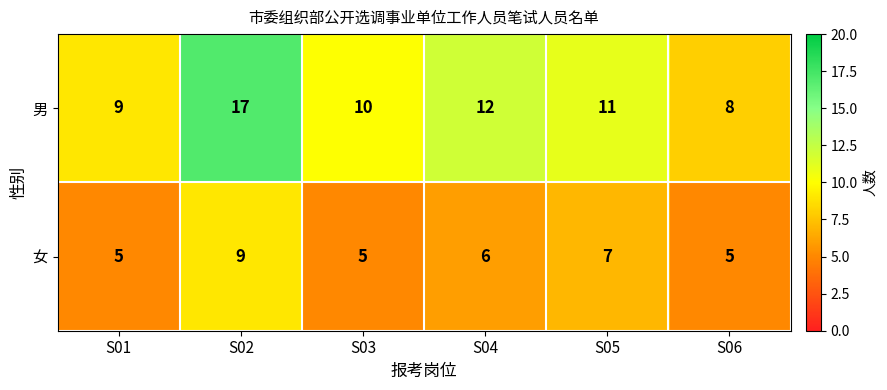

What is the spread (max minus min) of values at S06?

3